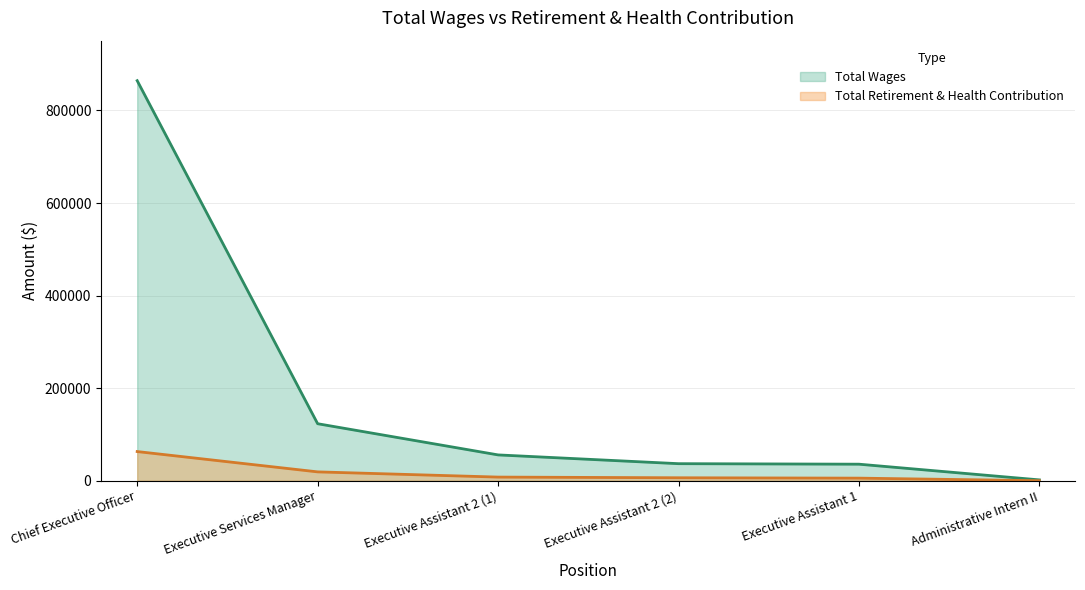

Read the Total Retirement & Health Contribution value at Executive Assistant 1, to the nearest 100.

5500